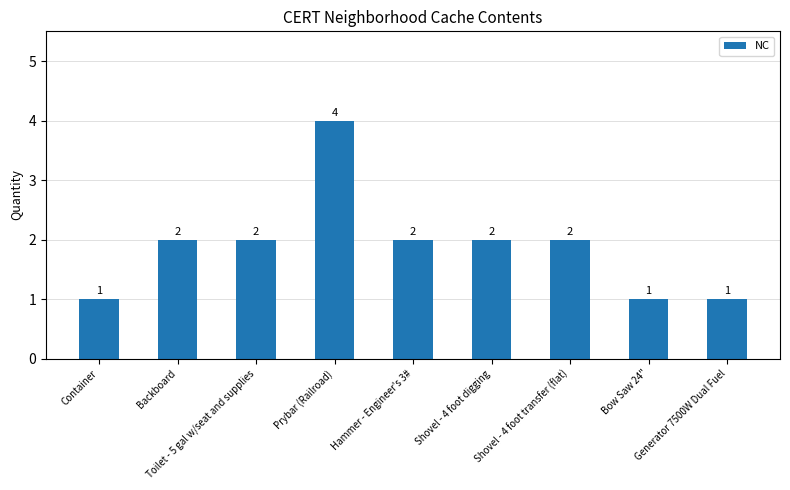

How many values are between 1 and 2?

8